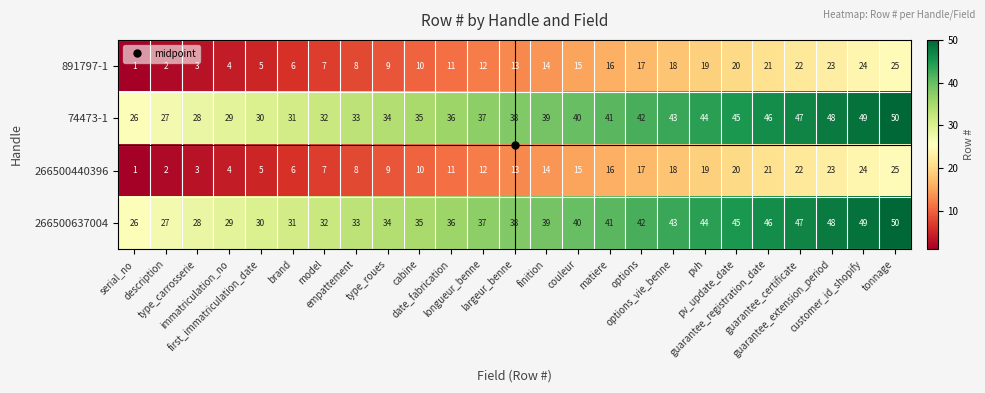

What is the difference between the maximum and minimum values in the 266500637004 series?

24